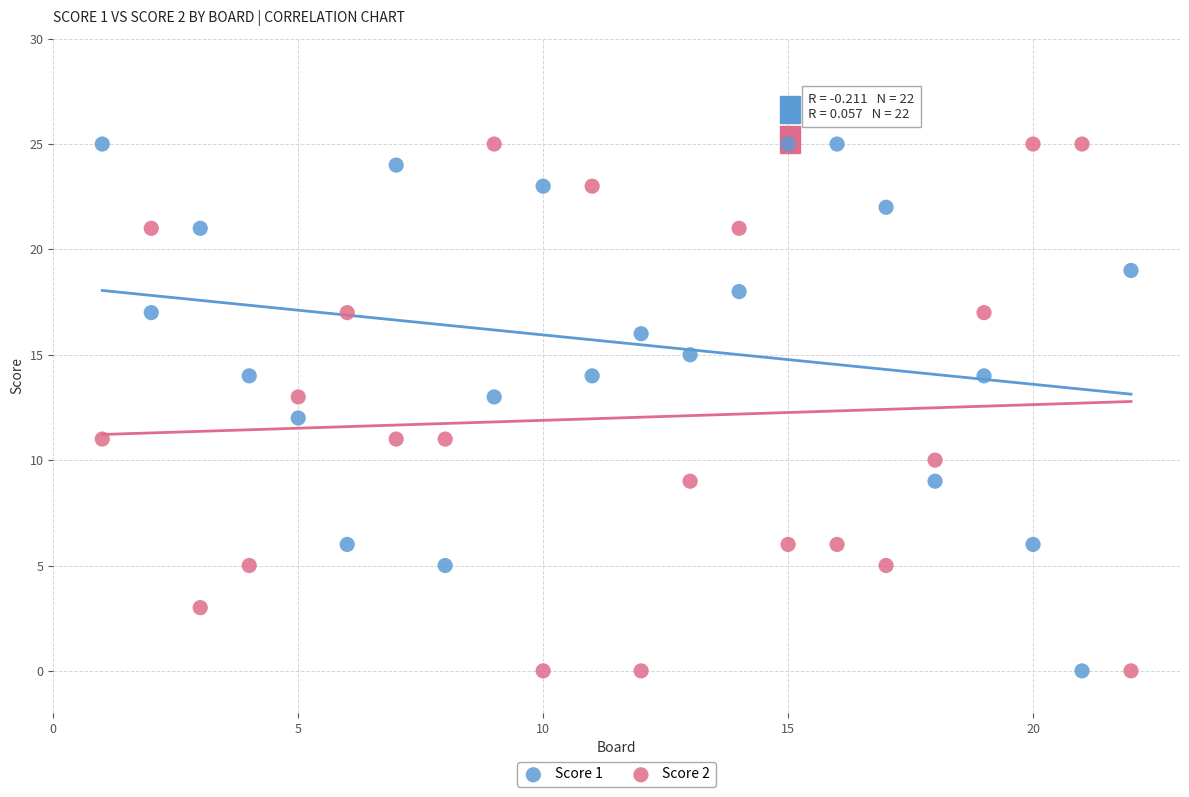

What is the X range (max minus min) for the scatter plot?

21